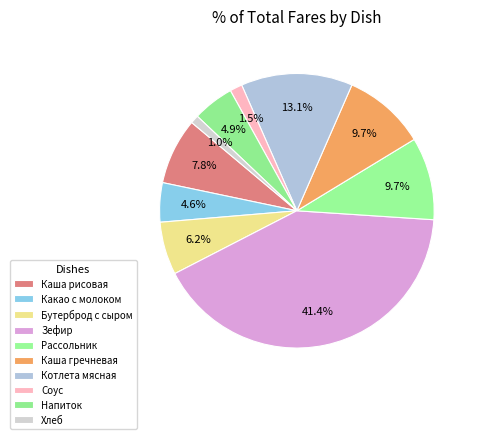

Does Рассольник account for over 50% of the chart?

No